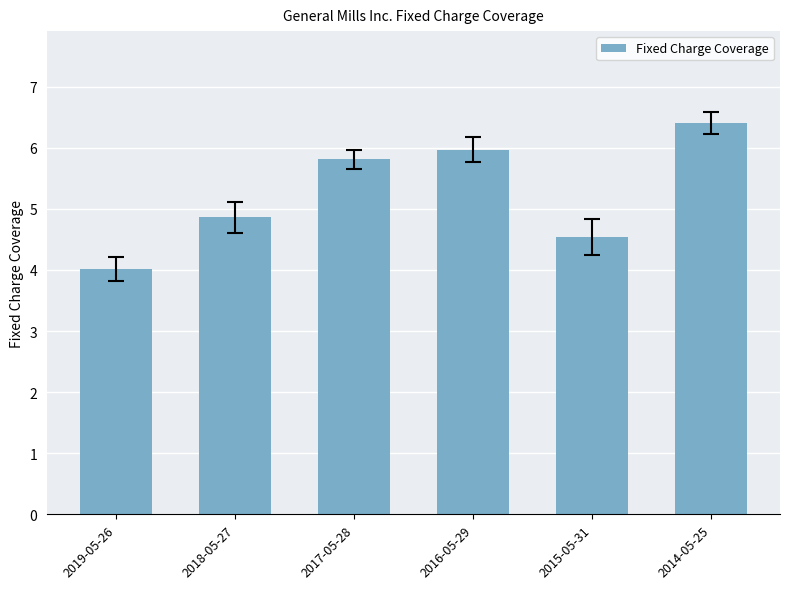

List the labels in order of value, smallest first.

2019-05-26, 2015-05-31, 2018-05-27, 2017-05-28, 2016-05-29, 2014-05-25